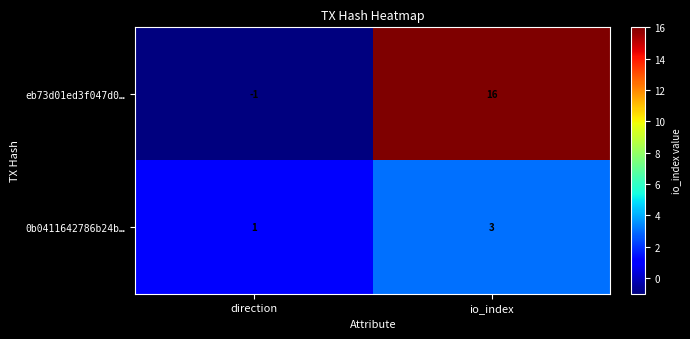

What is the sum of all eb73d01ed3f047d0… values?

15